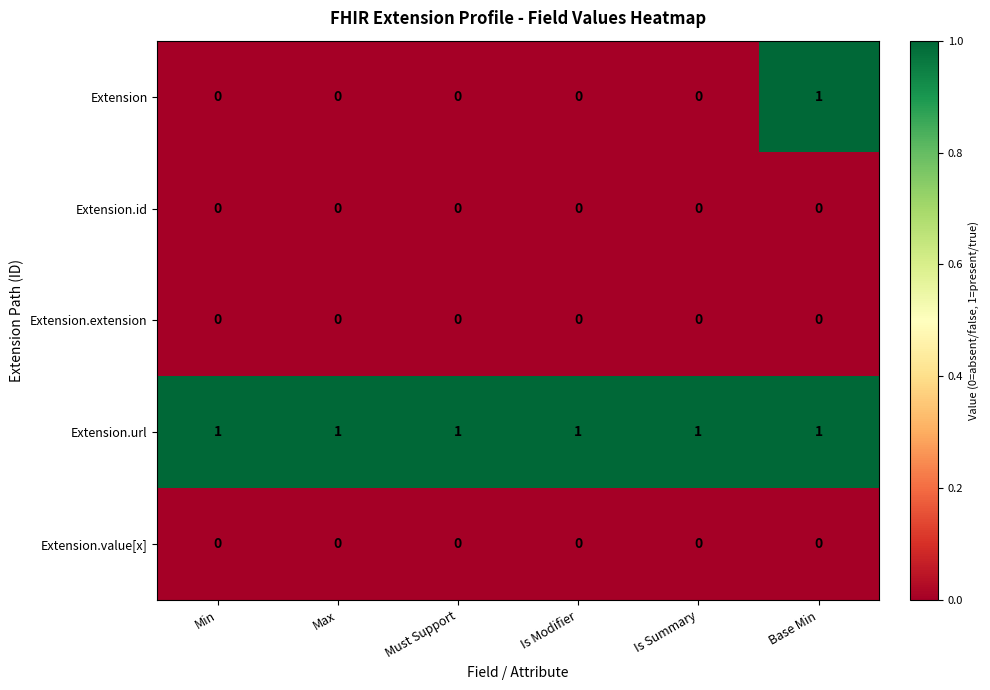

At which category is the sum across all series the highest?

Base Min